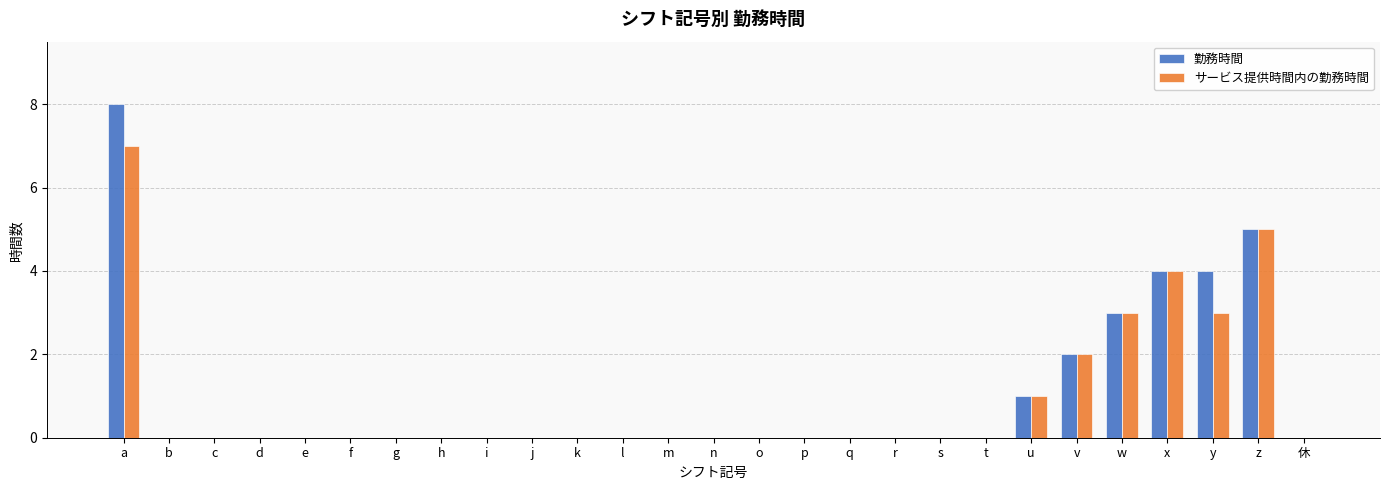

At which category is the sum across all series the highest?

a